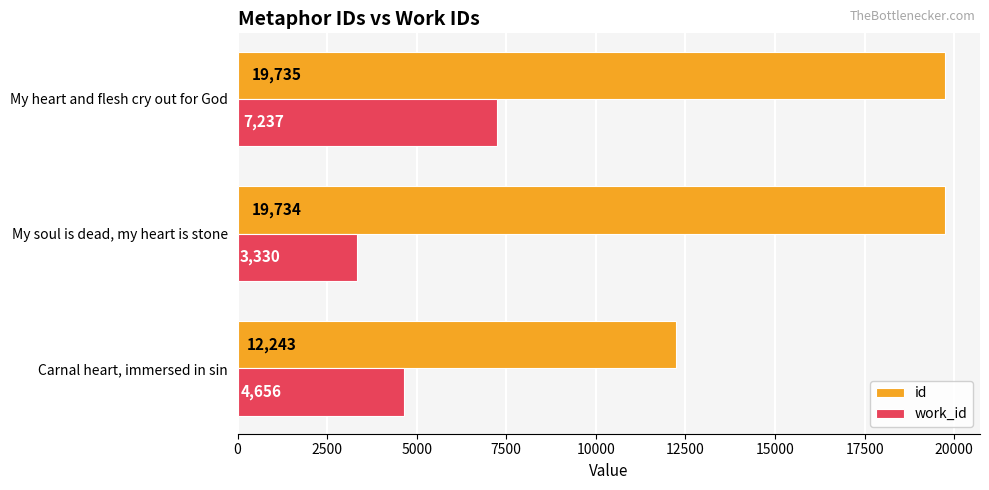

What is the approximate value of work_id at My soul is dead, my heart is stone?

3330